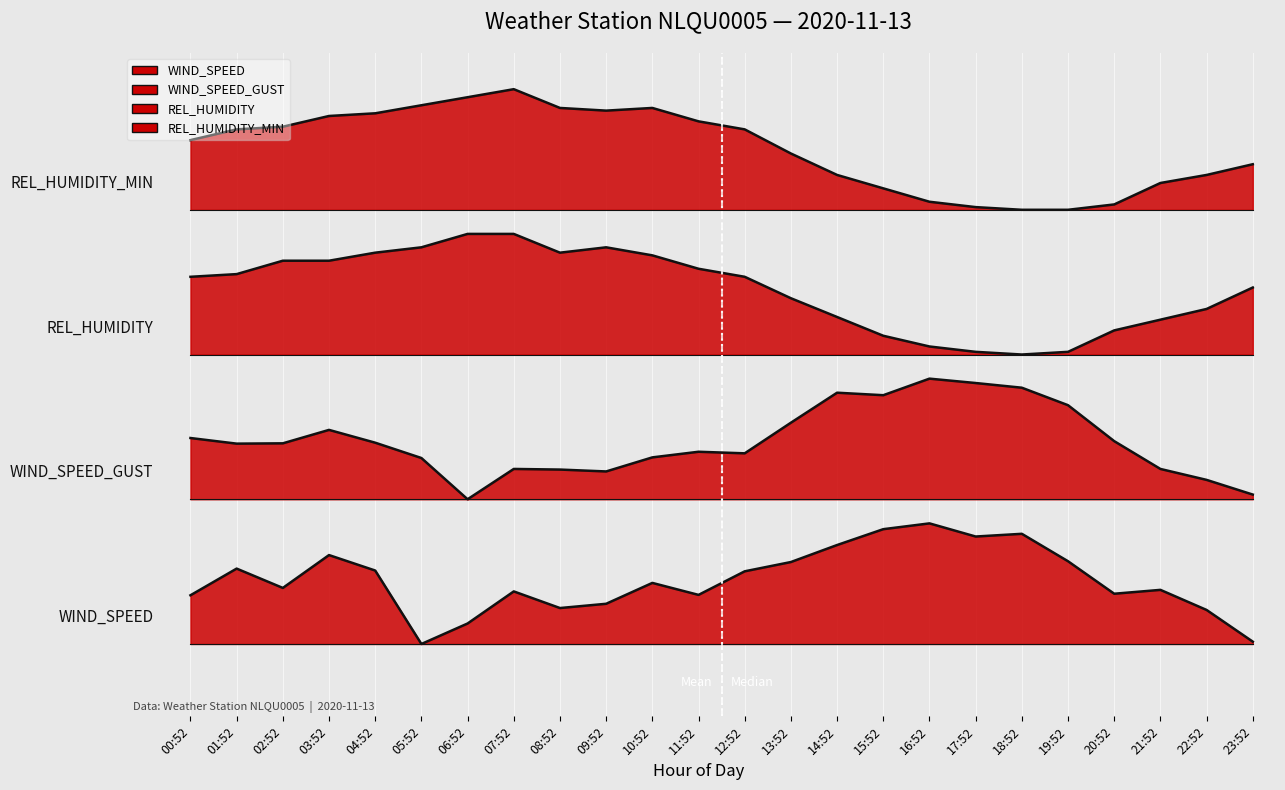

What are all the series names shown in the legend?

WIND_SPEED, WIND_SPEED_GUST, REL_HUMIDITY, REL_HUMIDITY_MIN